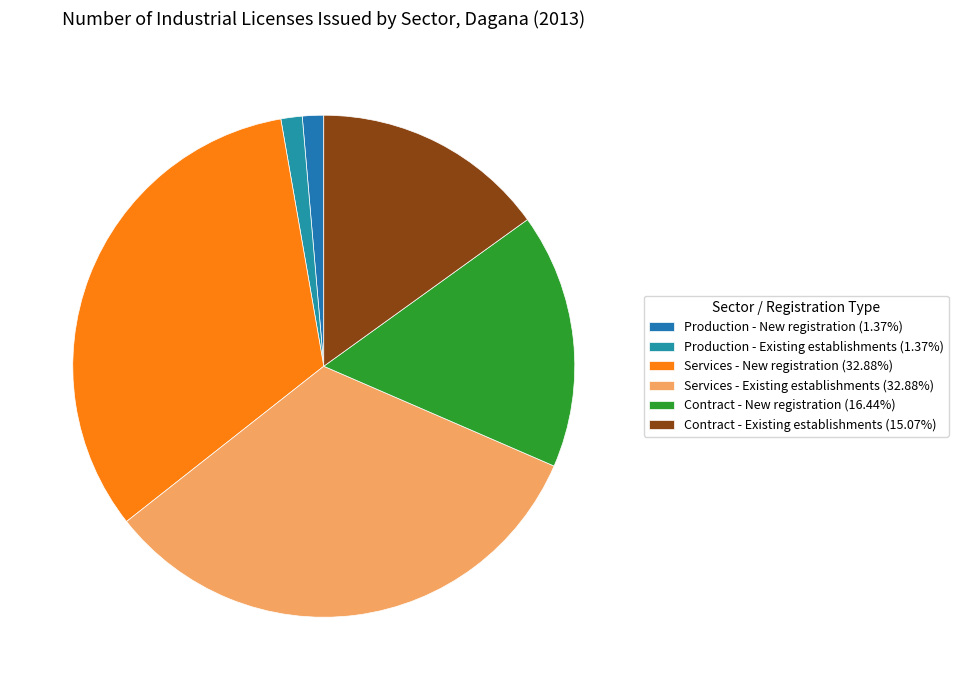

What is the largest slice in the pie chart?

Services - New registration